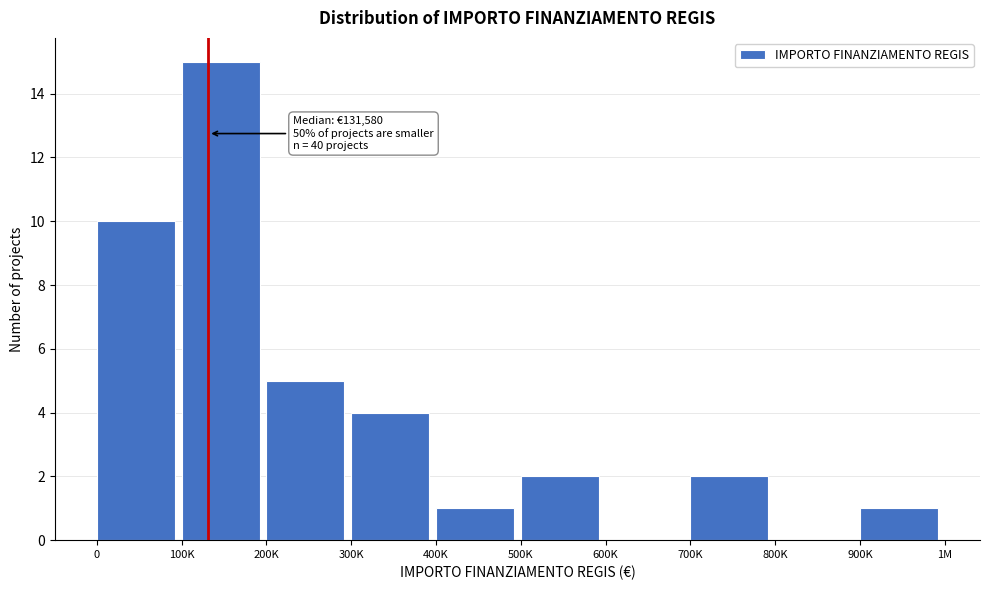

Reading right to left, list all the values displayed in this chart.

900K=1	800K=0	700K=2	600K=0	500K=2	400K=1	300K=4	200K=5	100K=15	0=10